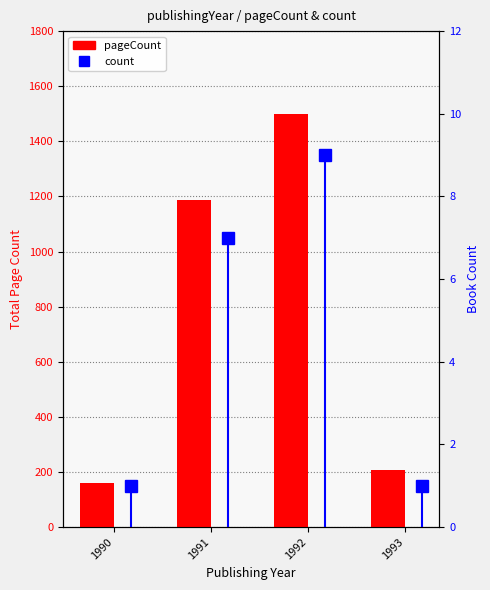

Which series has the largest total across all categories?

pageCount